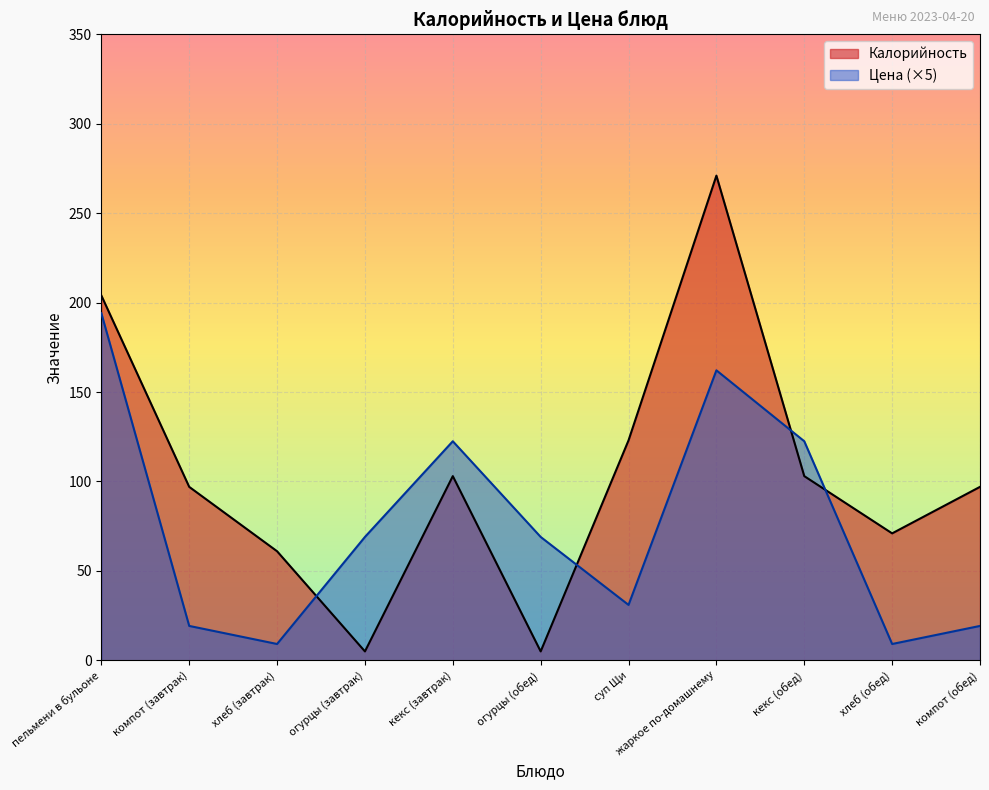

True or false: Цена and Калорийность intersect in this chart.

True